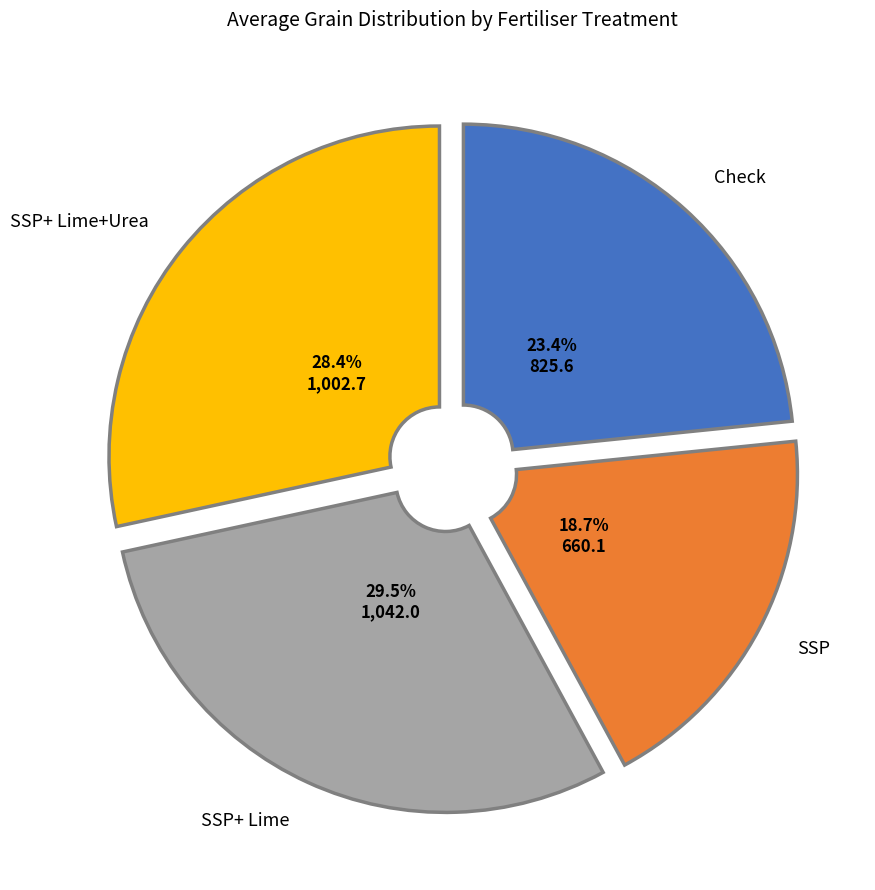

Is there a majority slice in this chart?

No